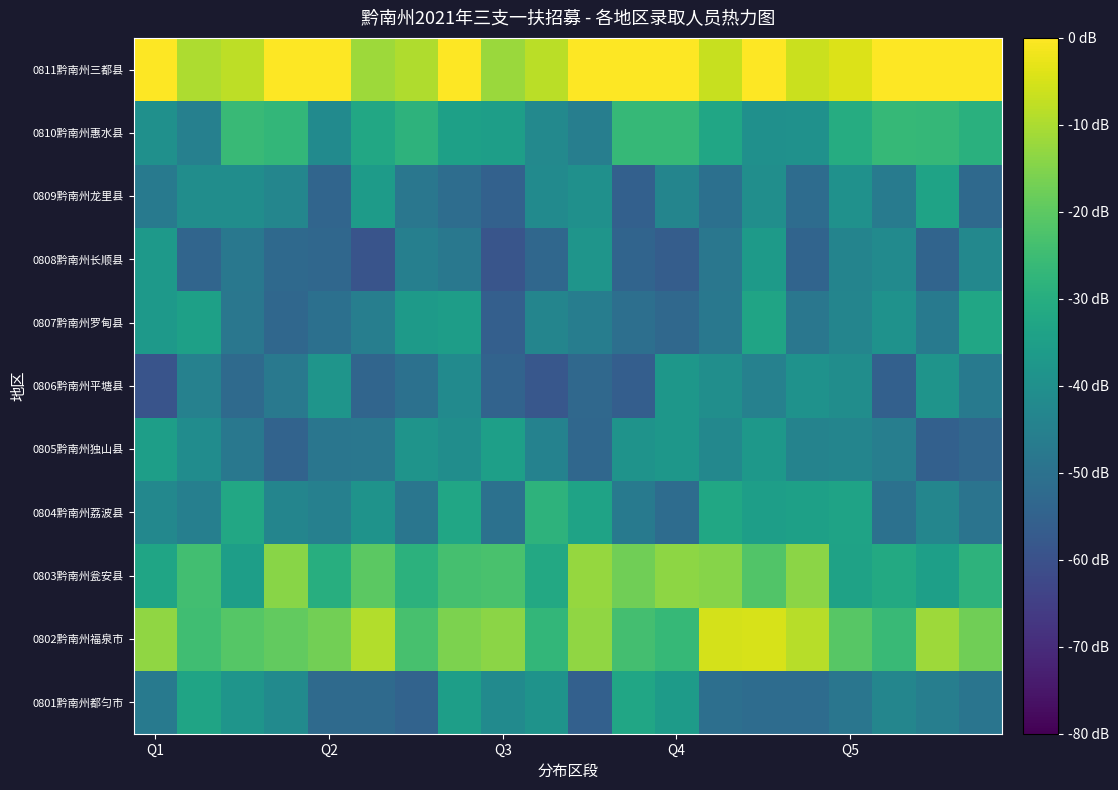

How many categories are shown in the chart?

20